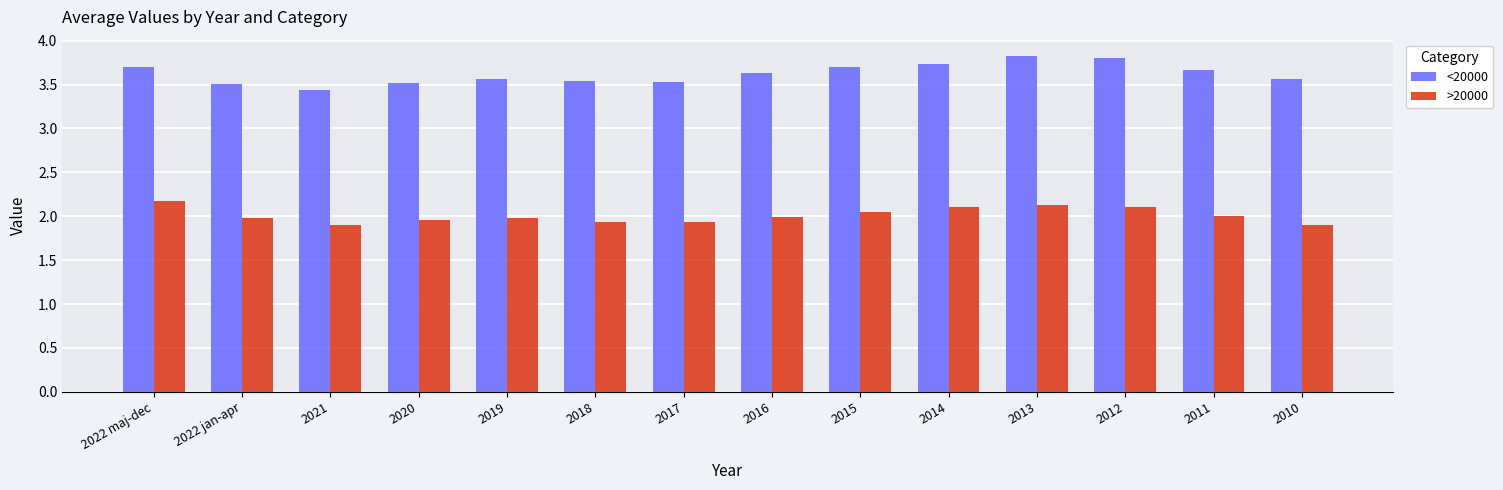

What is the total value across all series at 2016?

5.6